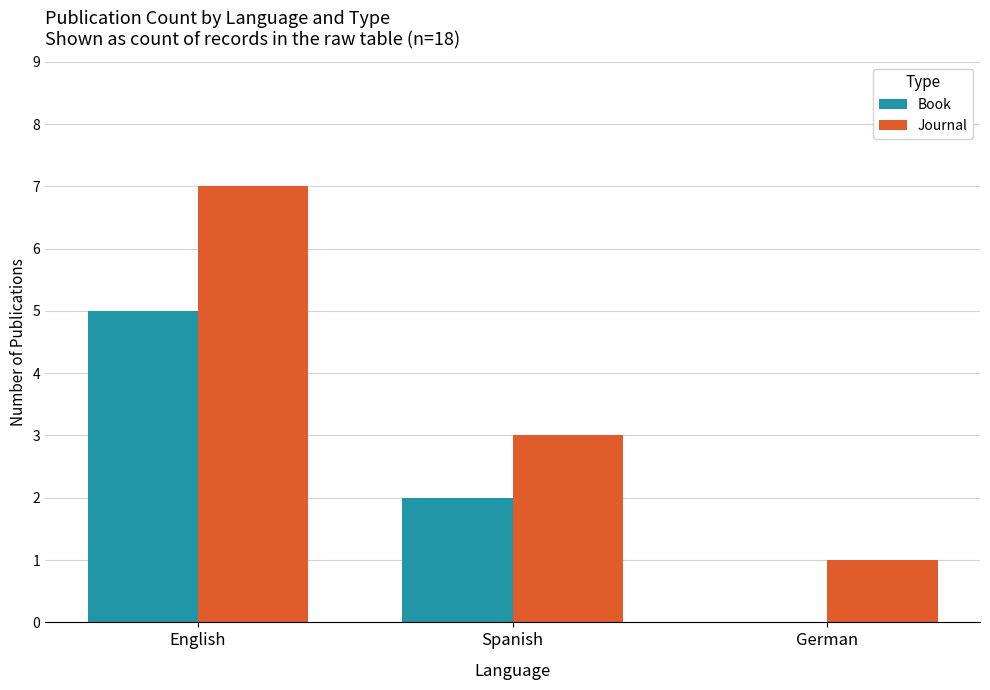

What is the spread (max minus min) of values at English?

2